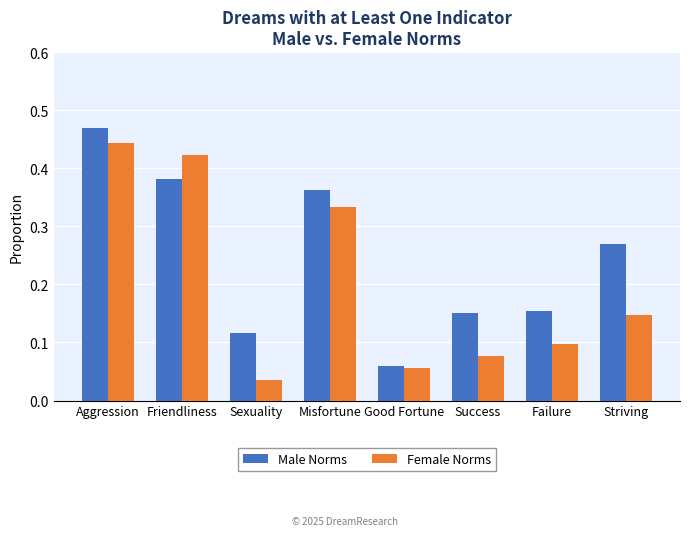

What is the label of the 6th bar from the right?

Sexuality